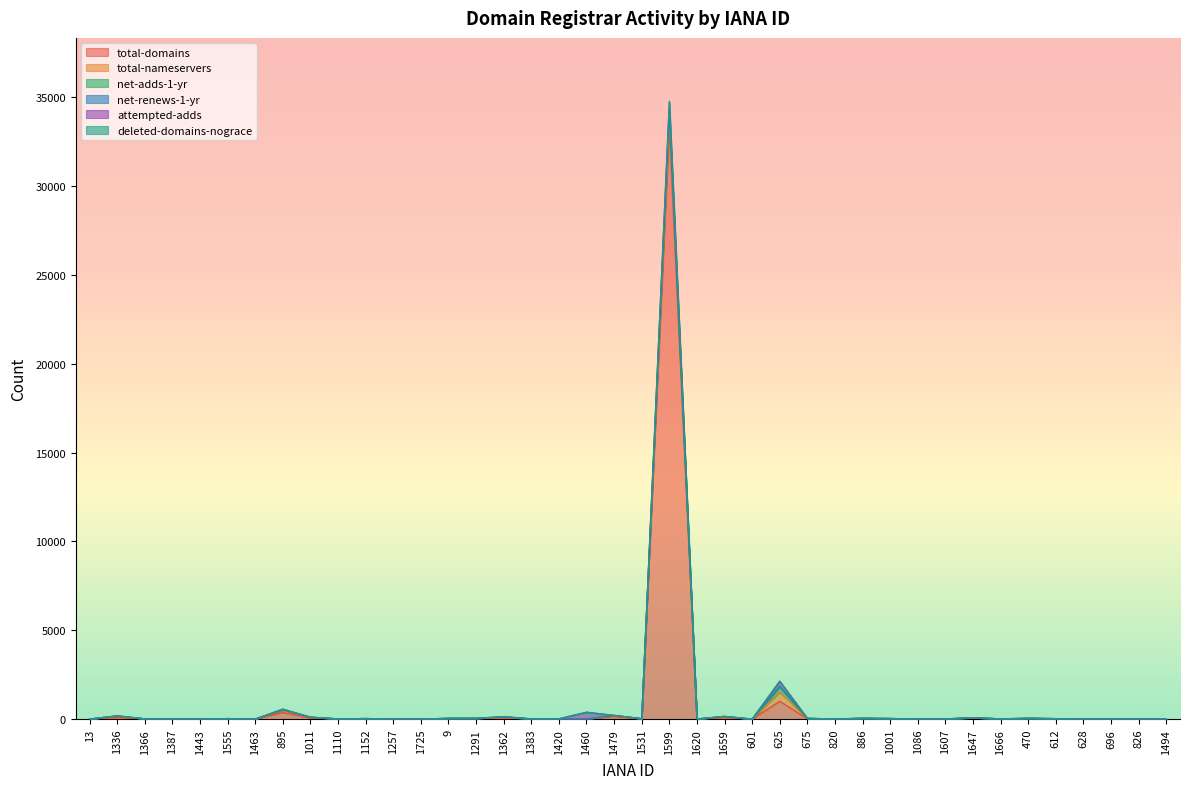

Which series has the largest total across all categories?

total-domains